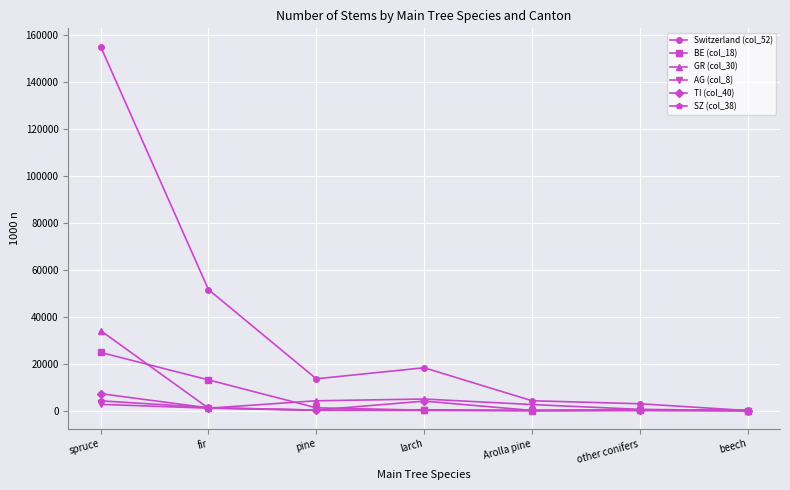

How many lines are shown in the chart?

6